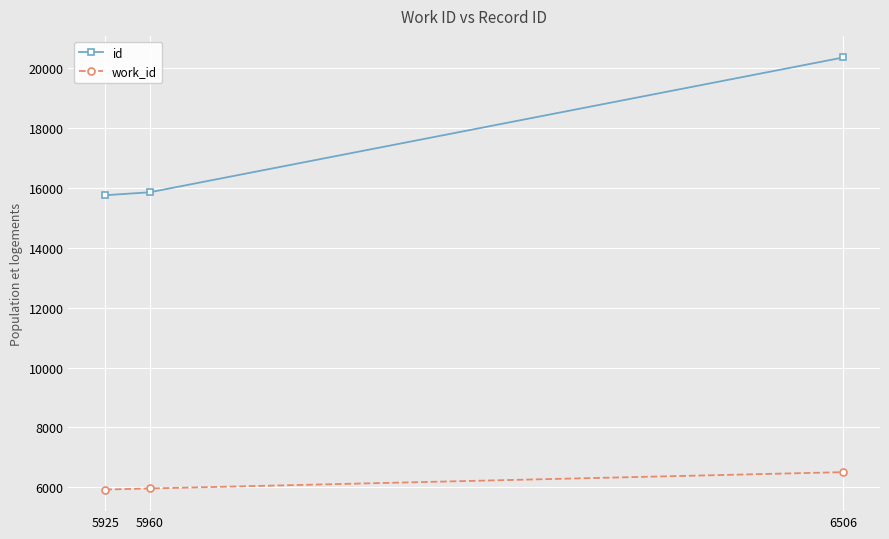

Is it true that id equals 20354 at 6506?

True